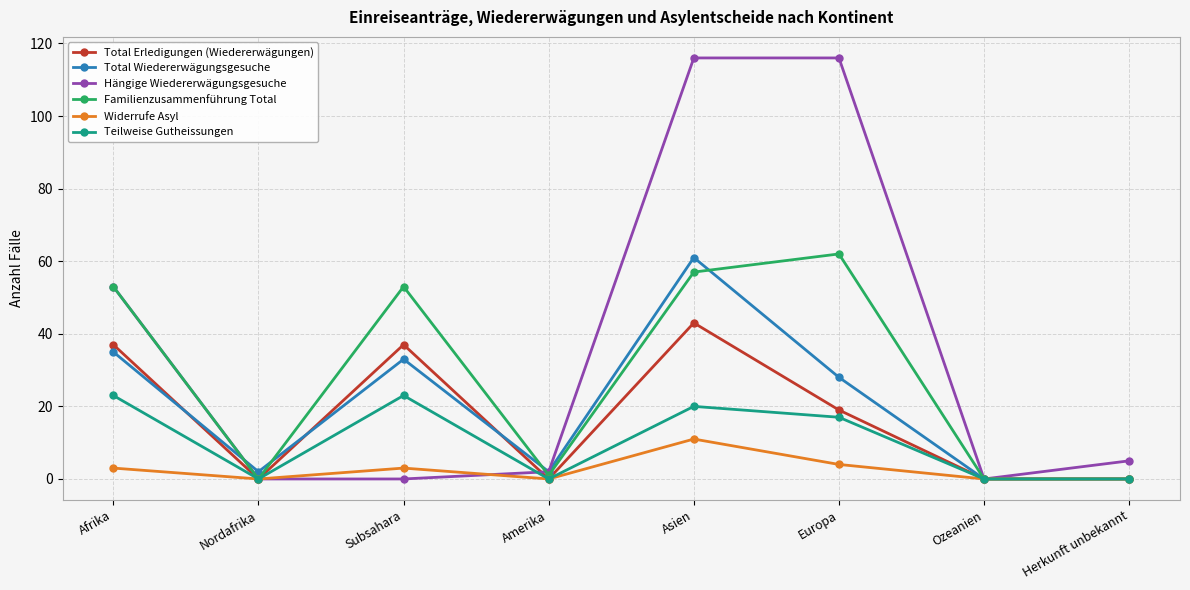

Reading right to left, list all the values displayed in this chart.

Total Erledigungen (Wiedererwägungen): 0	0	19	43	0	37	0	37
Total Wiedererwägungsgesuche: 0	0	28	61	2	33	2	35
Hängige Wiedererwägungsgesuche: 5	0	116	116	2	0	0	53
Familienzusammenführung Total: 0	0	62	57	1	53	0	53
Widerrufe Asyl: 0	0	4	11	0	3	0	3
Teilweise Gutheissungen: 0	0	17	20	0	23	0	23